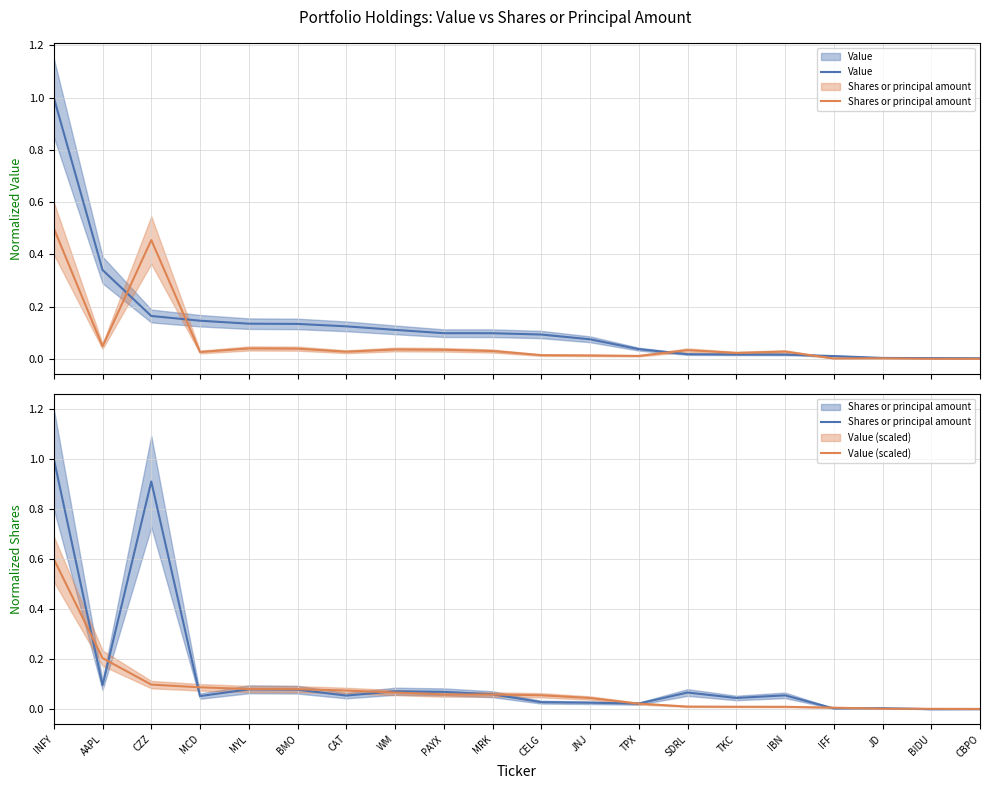

What is the label of the 2nd point from the left?

AAPL